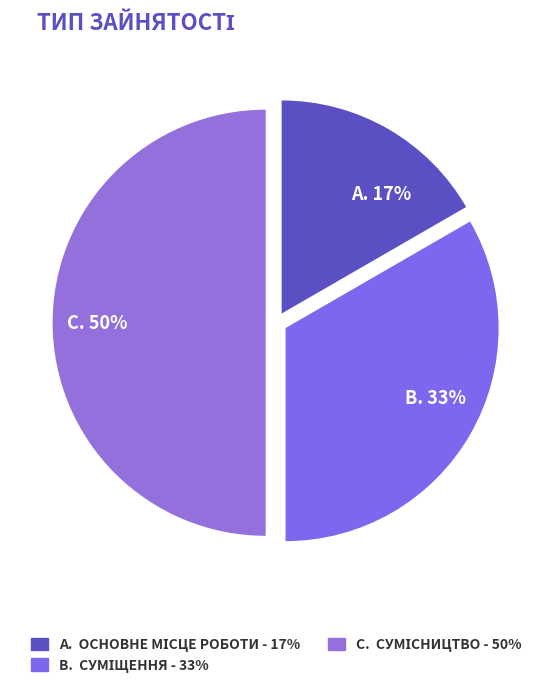

How many segments does this pie chart have?

3